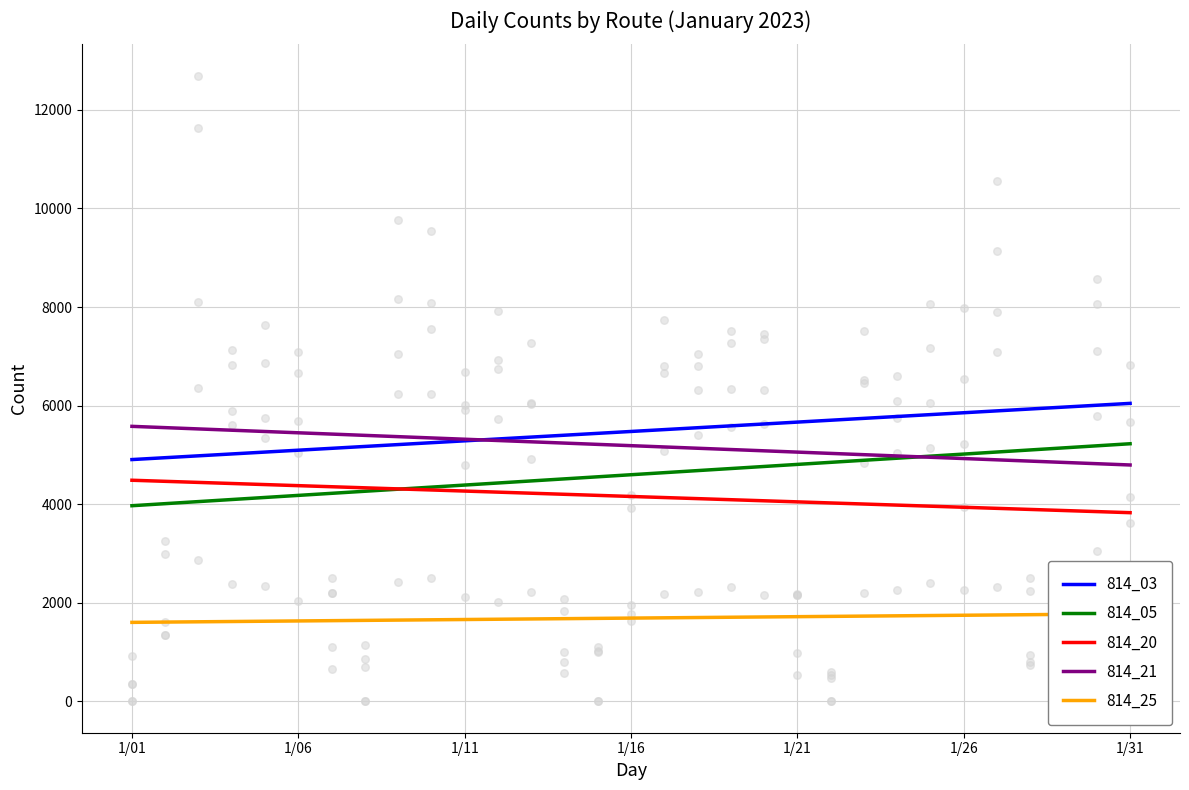

Which series has the largest total across all categories?

814_03